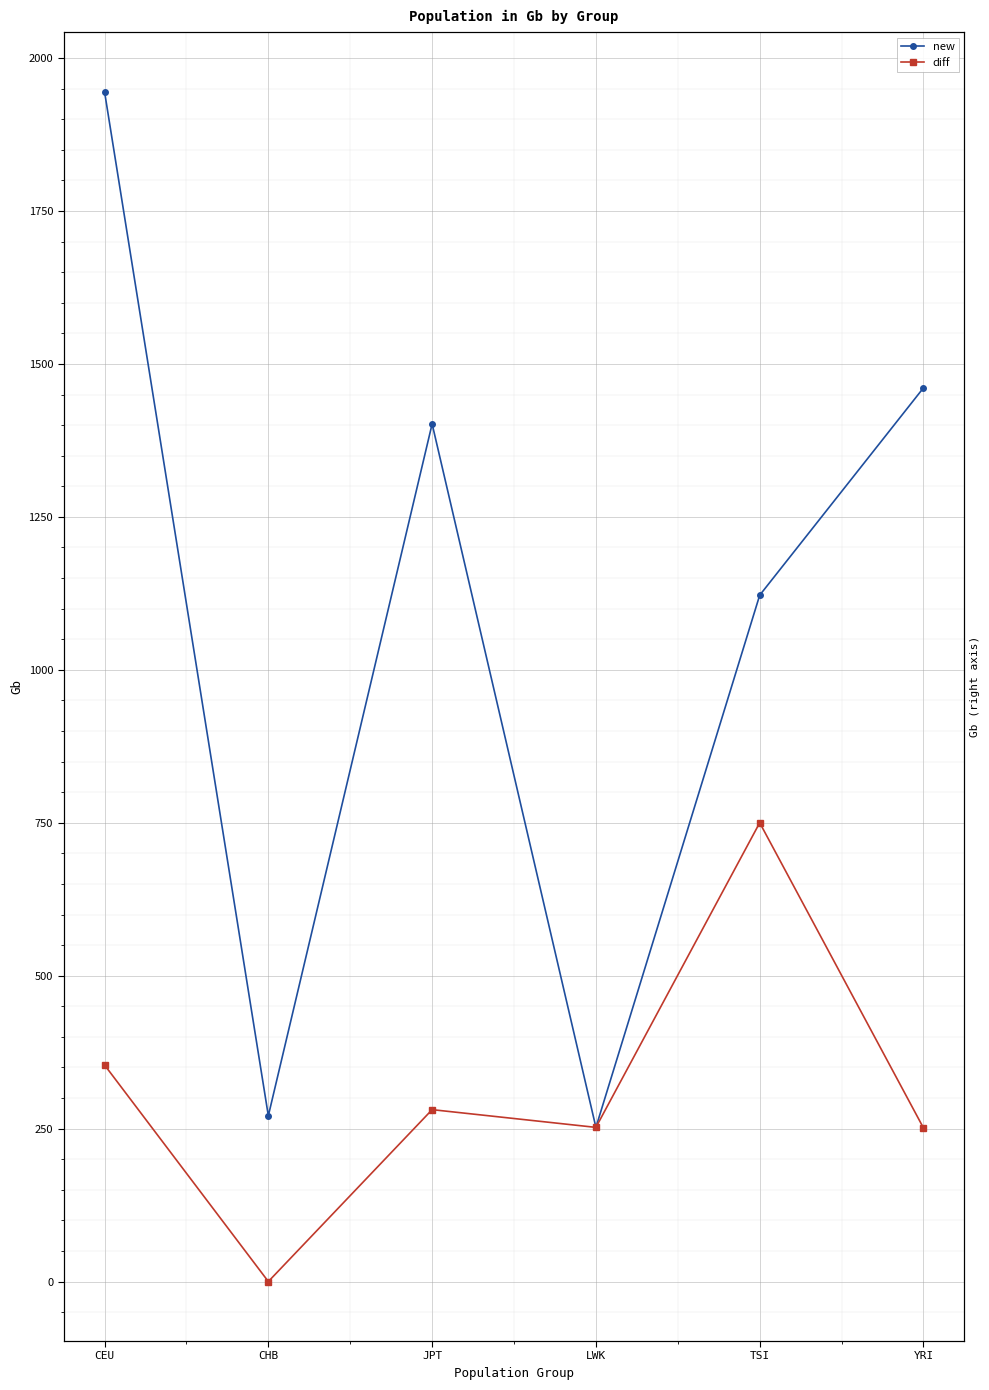

Read the new value at LWK, to the nearest 50.

250